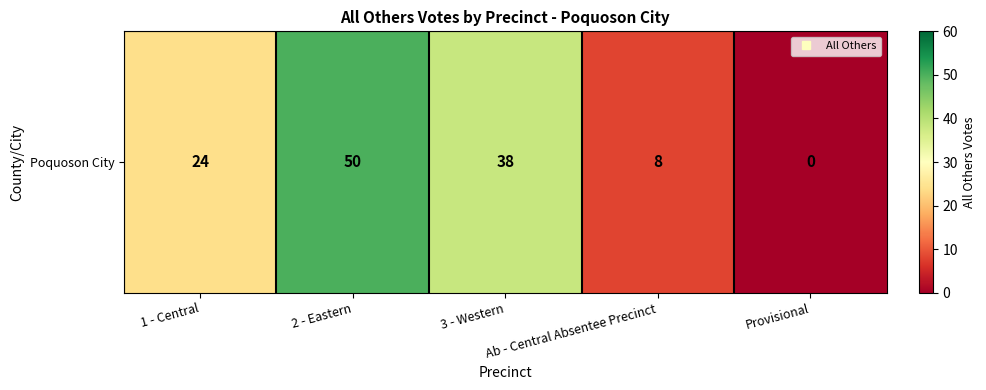

Rank the categories by value from highest to lowest.

2 - Eastern, 3 - Western, 1 - Central, Ab - Central Absentee Precinct, Provisional